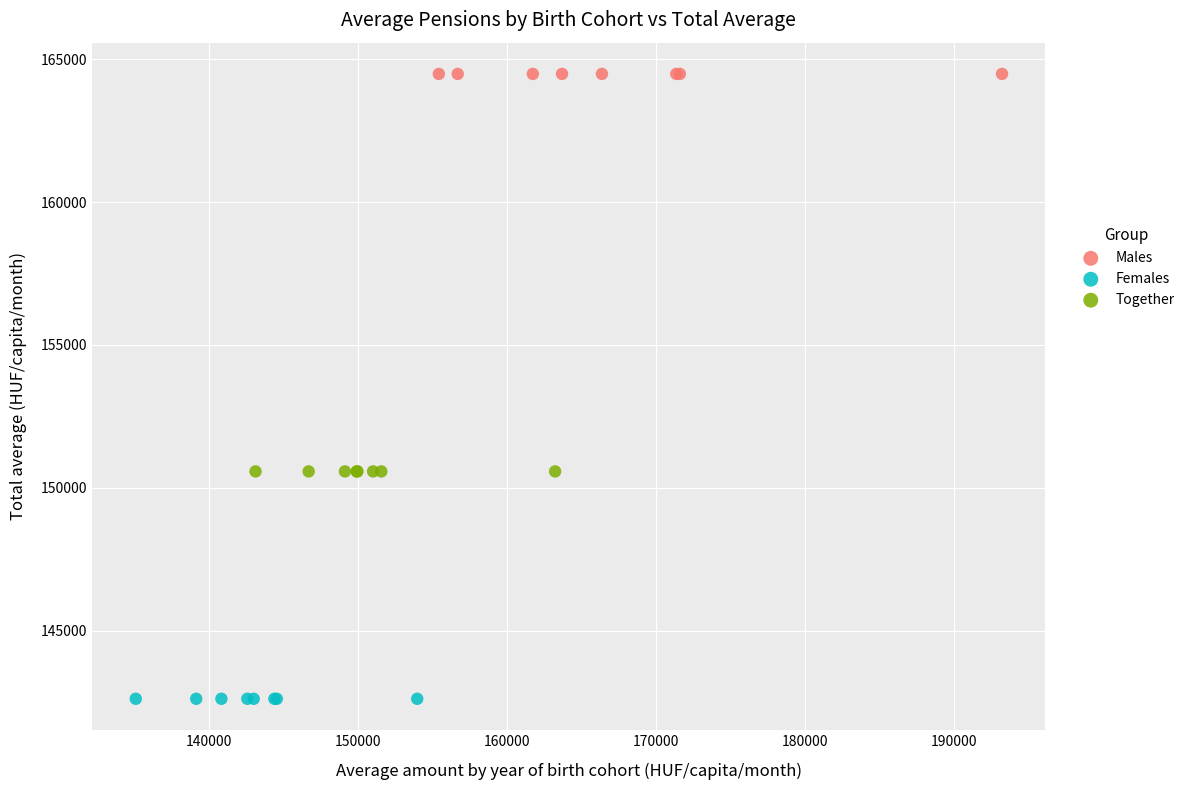

Which series contains the highest Y value?

Males